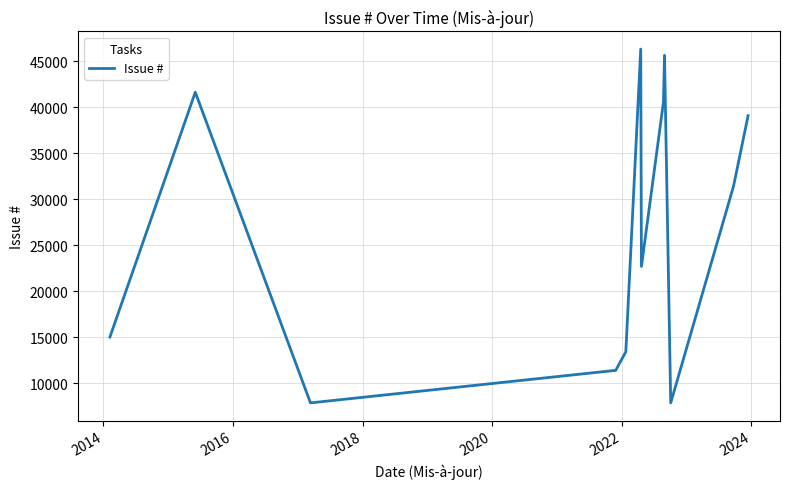

What is the difference between the maximum and minimum values?

38482